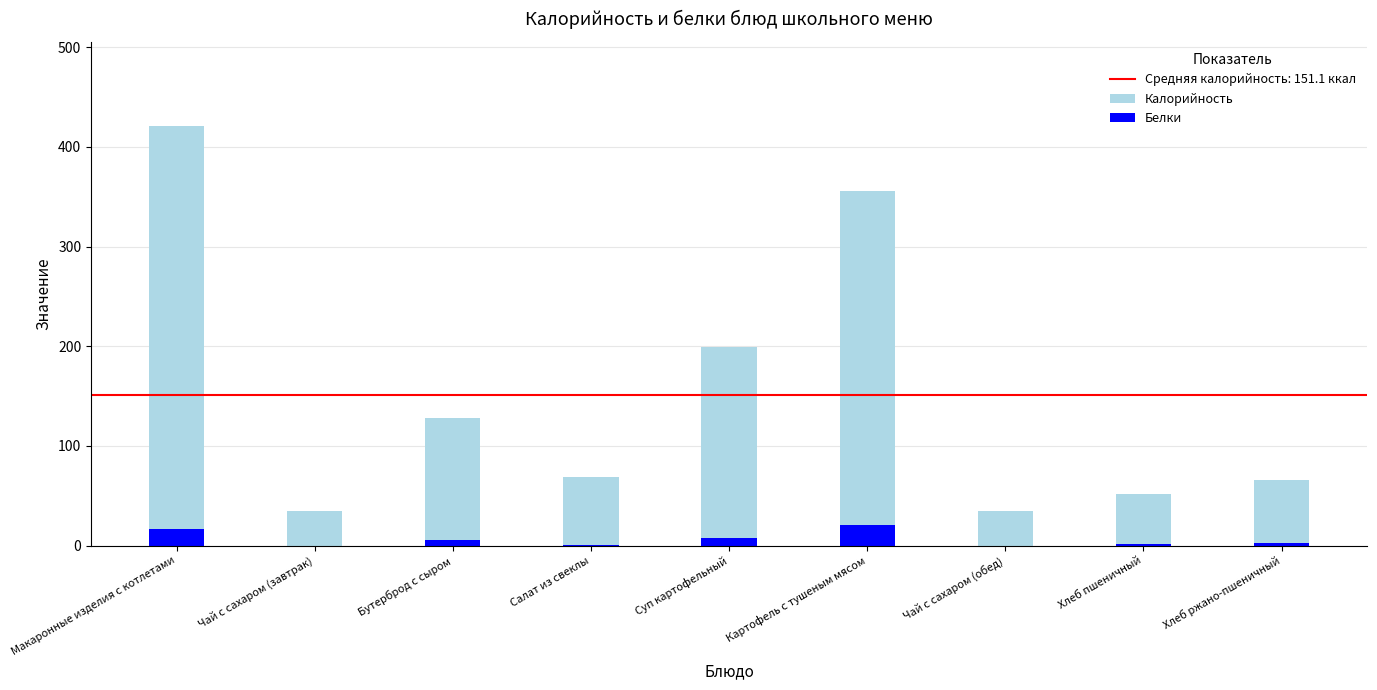

What is the maximum value for Калорийность?

421.0